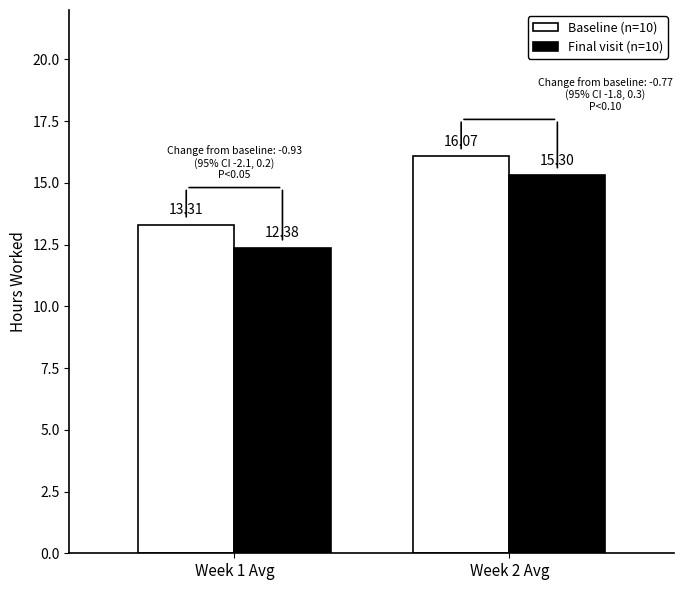

Reading left to right, what are all the values shown in this chart?

Baseline (n=10): 13.3	16.1
Final visit (n=10): 12.4	15.3